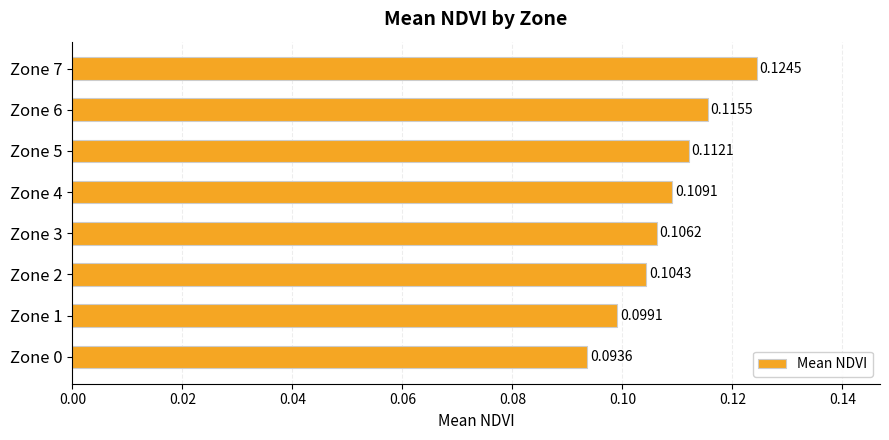

What is the sum of all values?

0.9